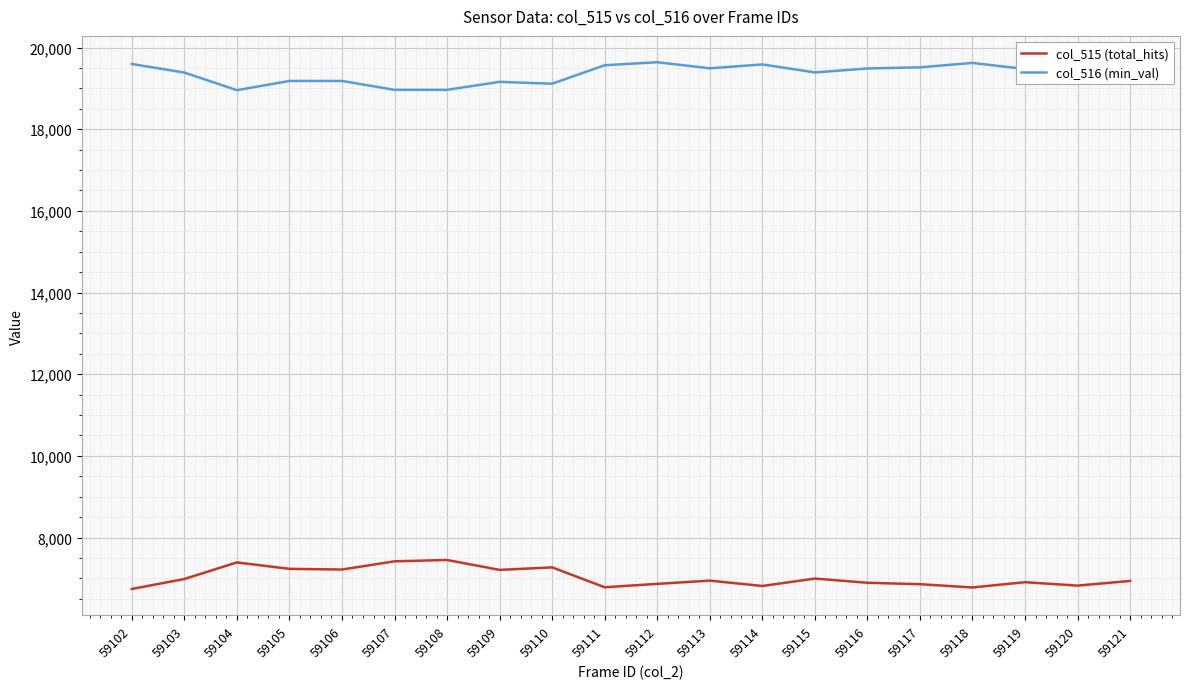

Where is the first local minimum for col_516 (min_val)?

59104